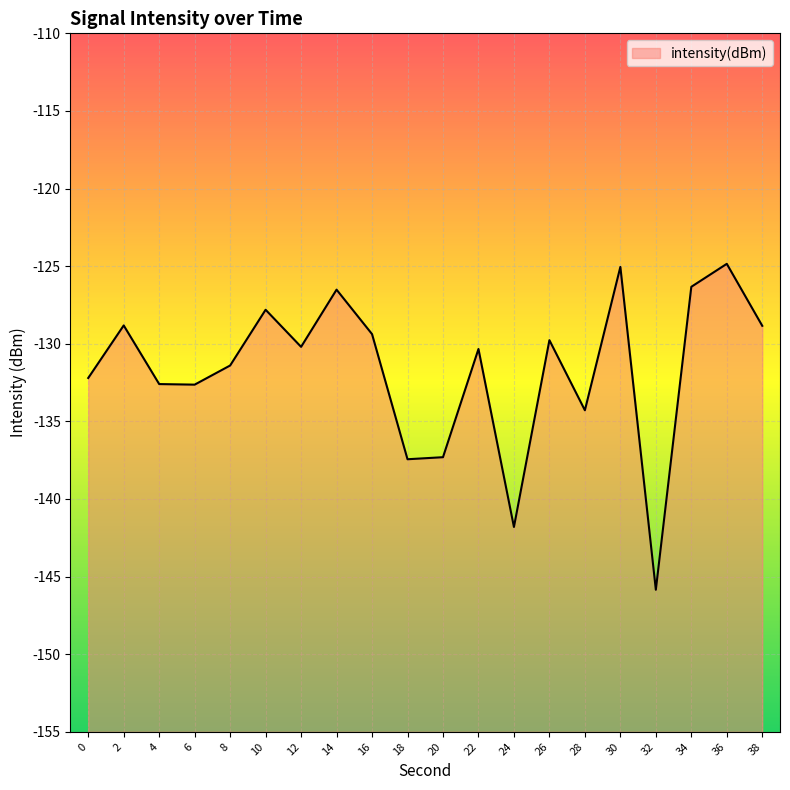

What is the difference between the maximum and minimum values?

21.0